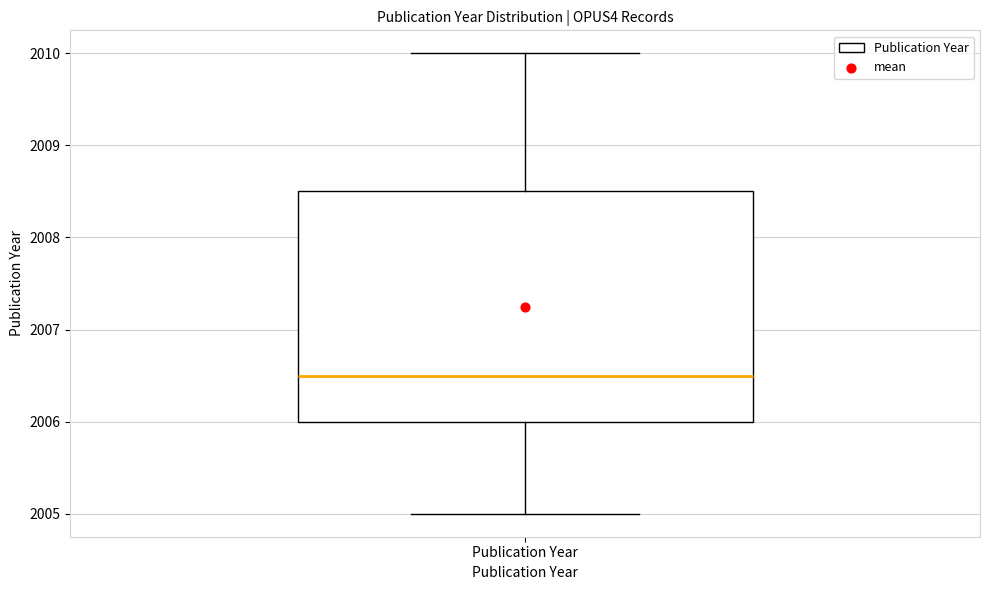

Read this box plot against the y-axis: the position of the median line, the range covered by the box, and the ends of both whiskers. The values are not printed on the chart, so give them approximately, as read against the axis.

median 2006.5, box 2006.0 to 2008.5, whiskers 2005.0 to 2010.0